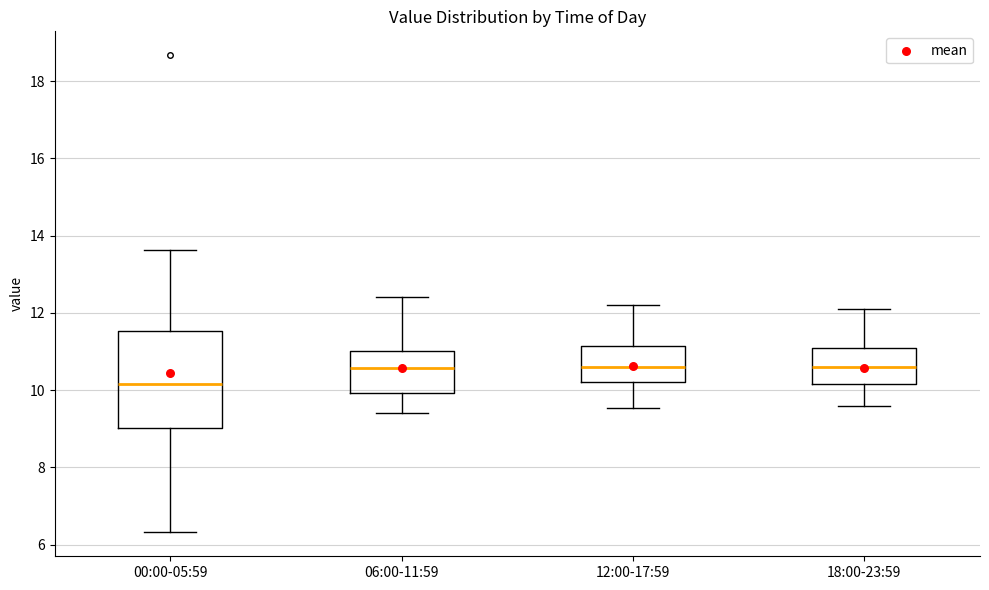

Comparing the boxes themselves (not the whiskers), which one is the tallest?

00:00-05:59